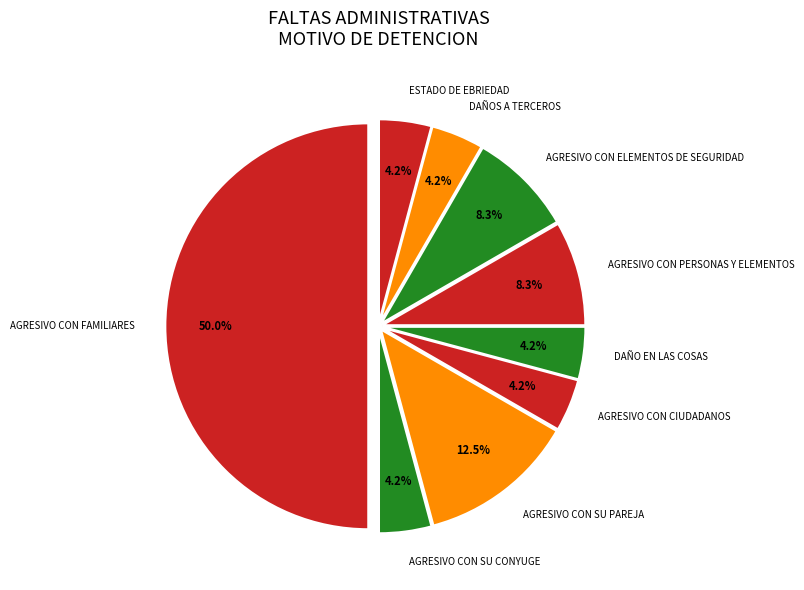

What percentage is the AGRESIVO CON ELEMENTOS DE SEGURIDAD slice, to the nearest percent?

8%